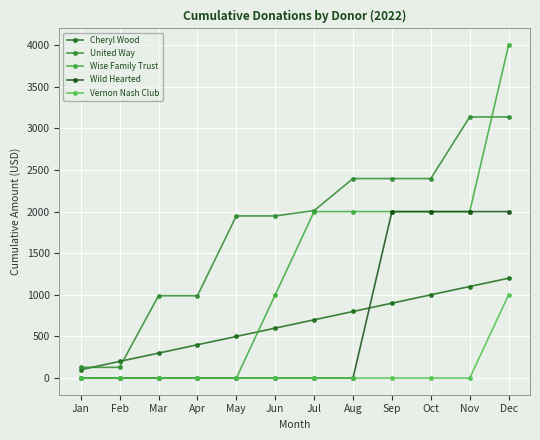

Which series ends up on top after the final intersection of Cheryl Wood and United Way?

United Way